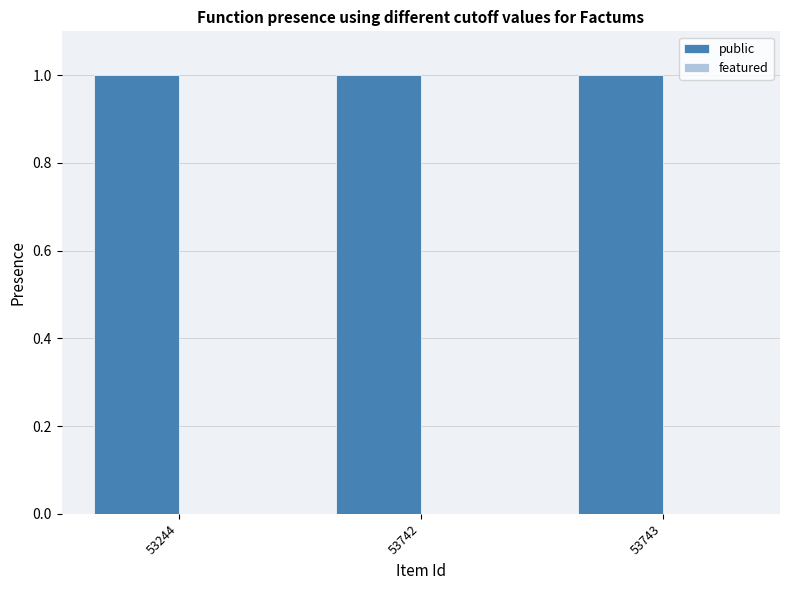

Which has a higher value, 53244 or 53742?

53244